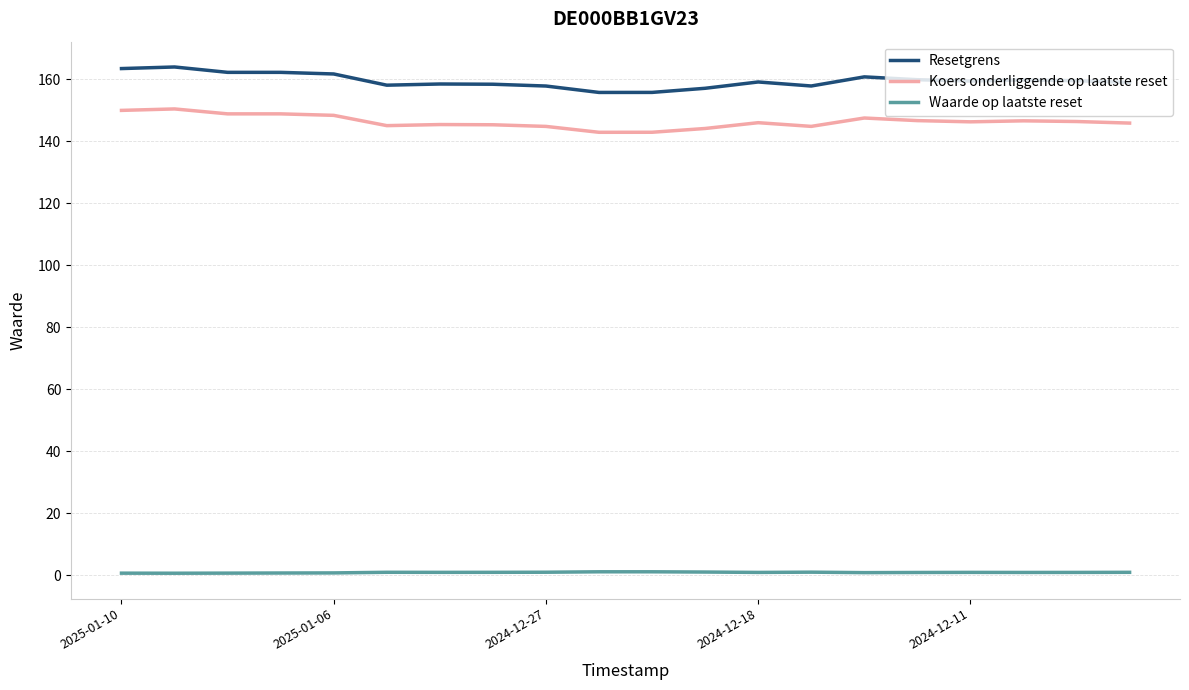

What is the minimum value shown in the chart?

0.6